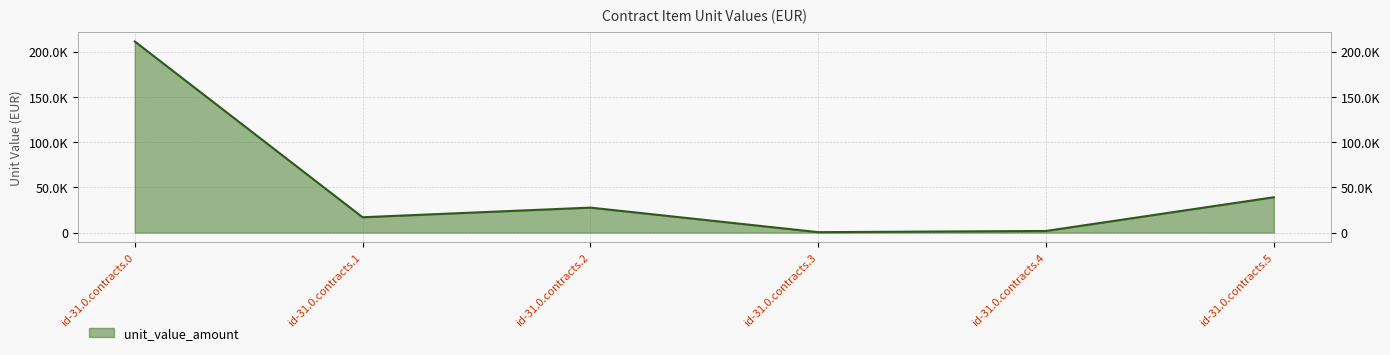

What is the smallest value displayed?

481.5